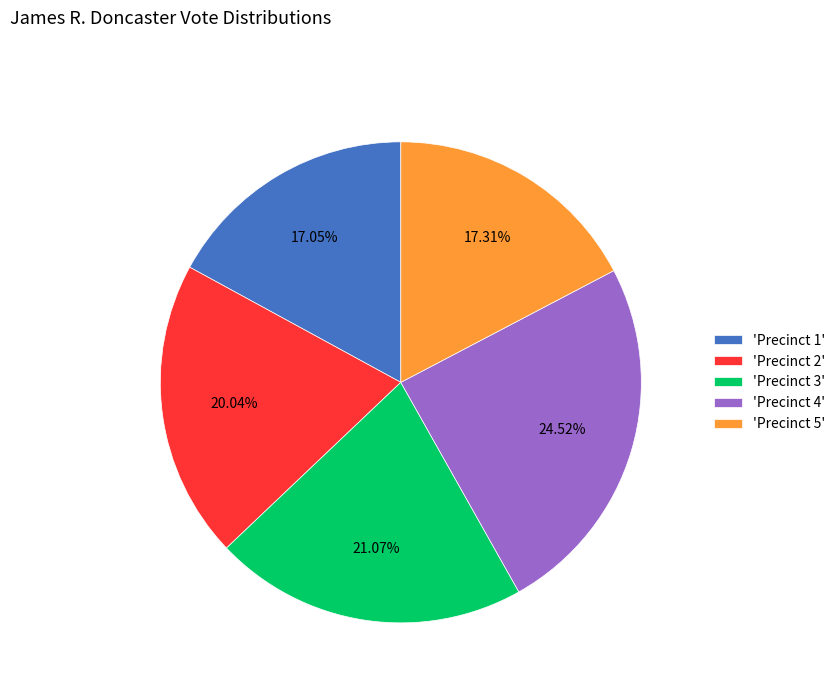

Count the number of slices in the pie.

5